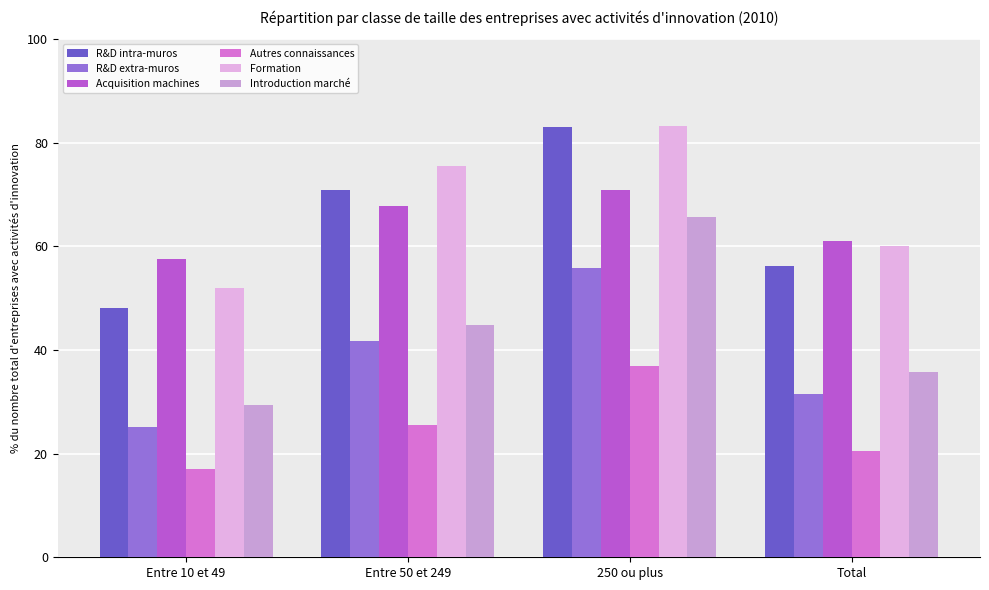

Reading right to left, list all the values displayed in this chart.

R&D intra-muros: 56.3	83.1	70.9	48.2
R&D extra-muros: 31.5	55.8	41.7	25.2
Acquisition machines: 61.0	70.8	67.9	57.5
Autres connaissances: 20.6	36.9	25.6	17.1
Formation: 60.0	83.3	75.6	51.9
Introduction marché: 35.8	65.6	44.9	29.4